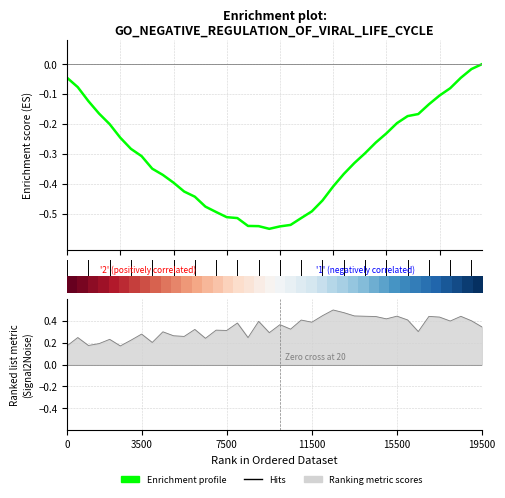

Reading right to left, transcribe all the data shown in this chart.

-0.0	-0.0	-0.0	-0.1	-0.1	-0.1	-0.2	-0.2	-0.2	-0.2	-0.3	-0.3	-0.3	-0.4	-0.4	-0.5	-0.5	-0.5	-0.5	-0.5	-0.6	-0.5	-0.5	-0.5	-0.5	-0.5	-0.5	-0.4	-0.4	-0.4	-0.4	-0.3	-0.3	-0.3	-0.2	-0.2	-0.2	-0.1	-0.1	-0.0